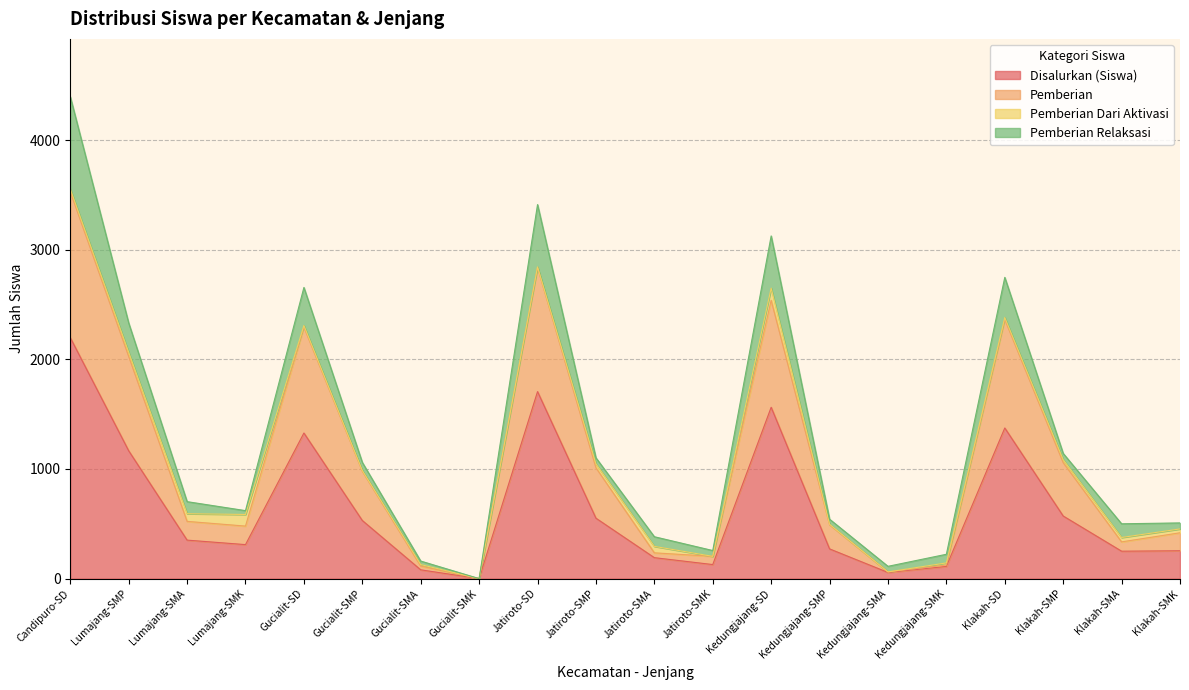

At which category does Disalurkan (Siswa) reach its first local peak?

Gucialit-SD